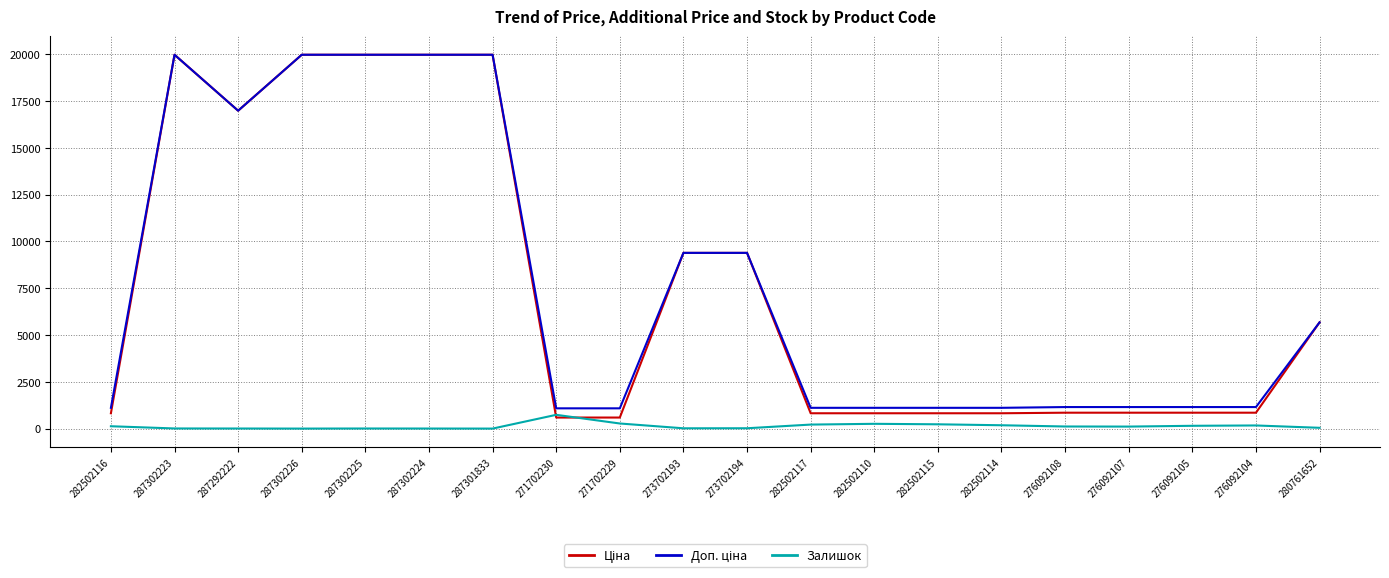

What is the greatest value displayed?

19964.2